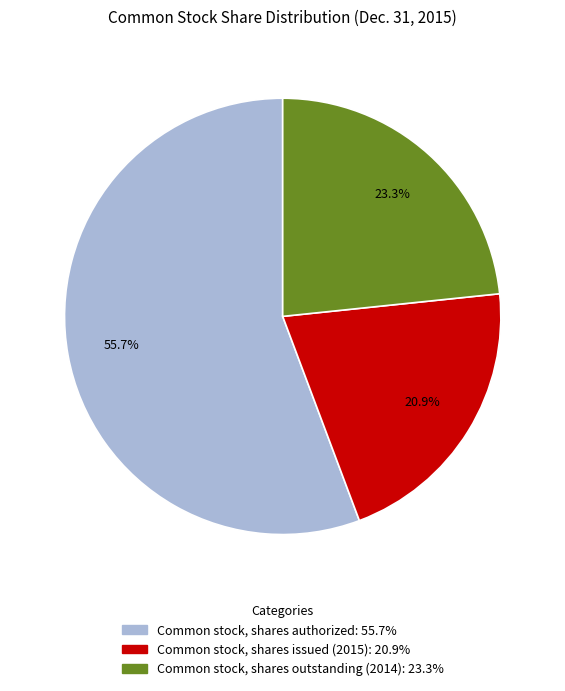

Rank the categories by value from highest to lowest.

Common stock, shares authorized, Common stock, shares outstanding (2014), Common stock, shares issued (2015)